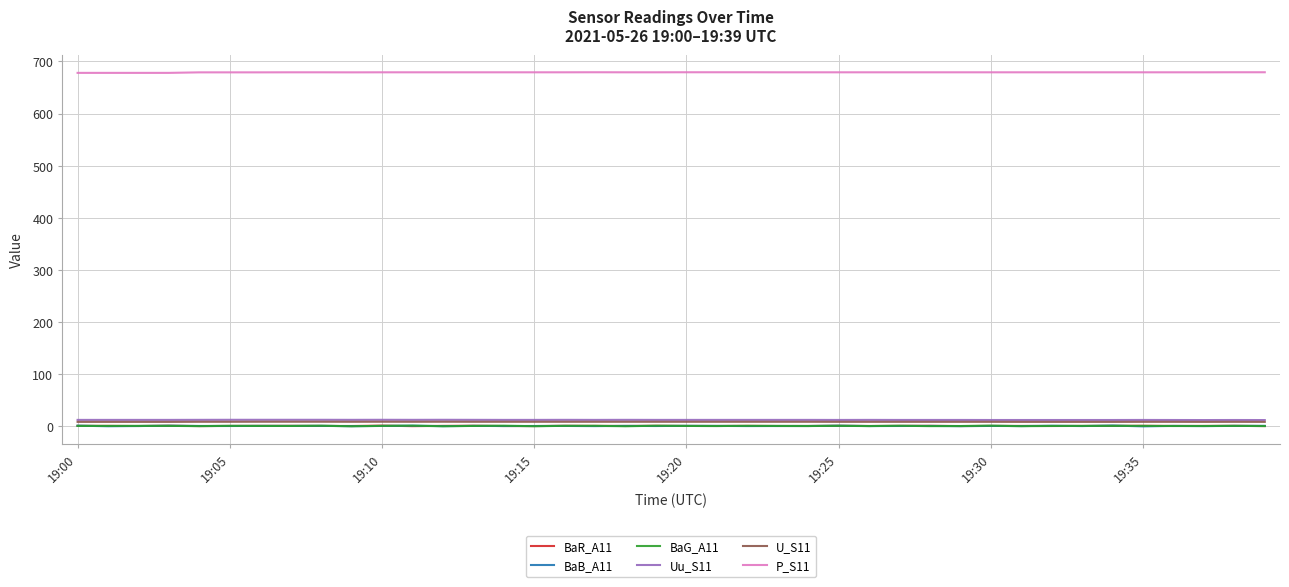

What is the greatest value displayed?

679.2